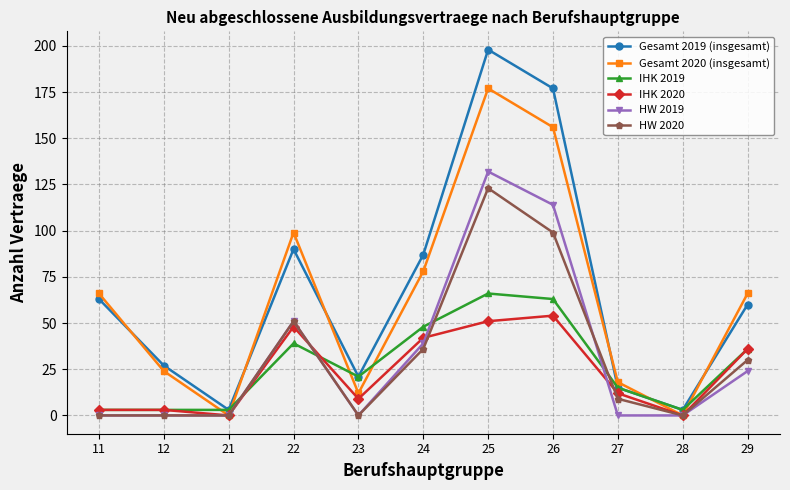

True or false: IHK 2020 and Gesamt 2019 (insgesamt) cross at least once.

False